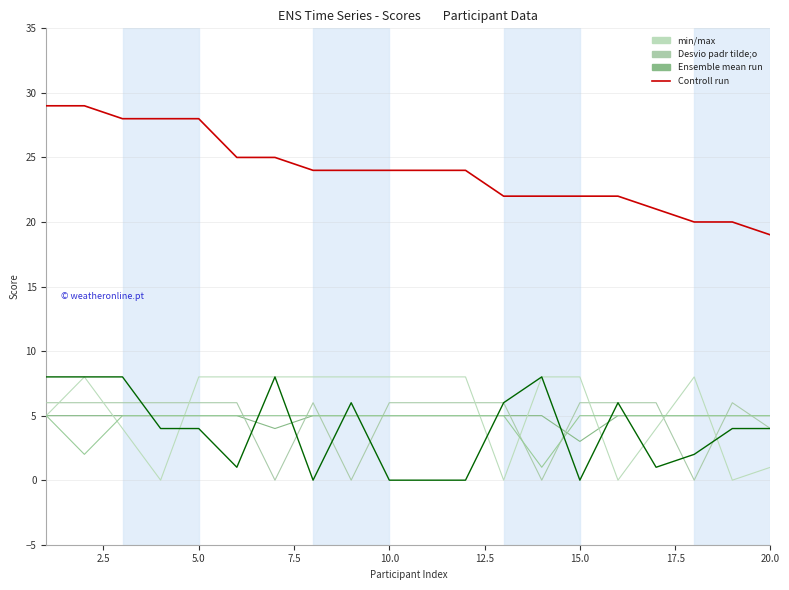

Is this an area chart (filled region under the line)?

No